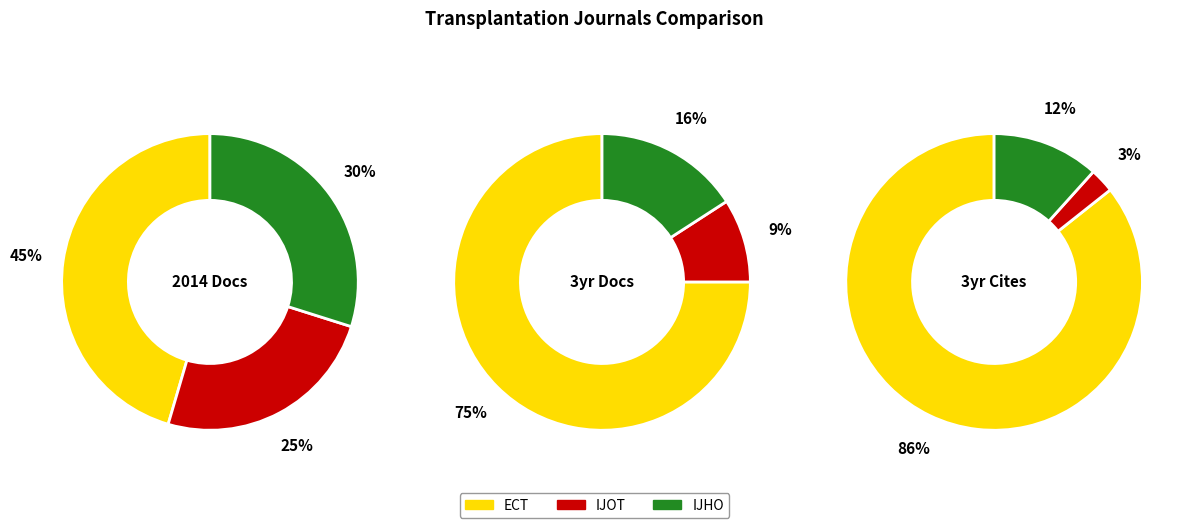

To the nearest percent, what portion does Experimental and Clinical Transplantation represent?

45%